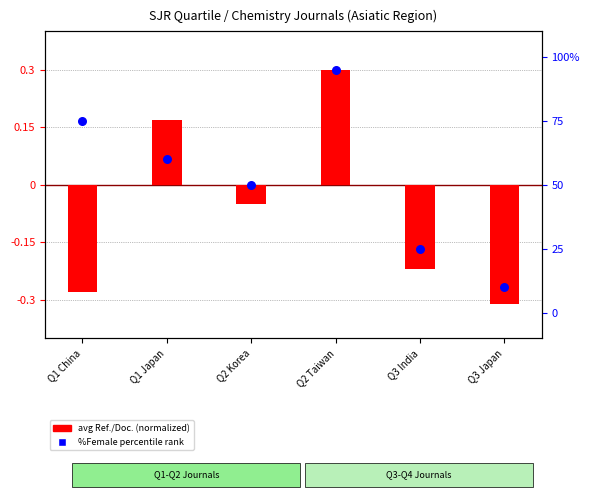

Which series reaches the minimum Y coordinate?

avg Ref./Doc. (normalized)